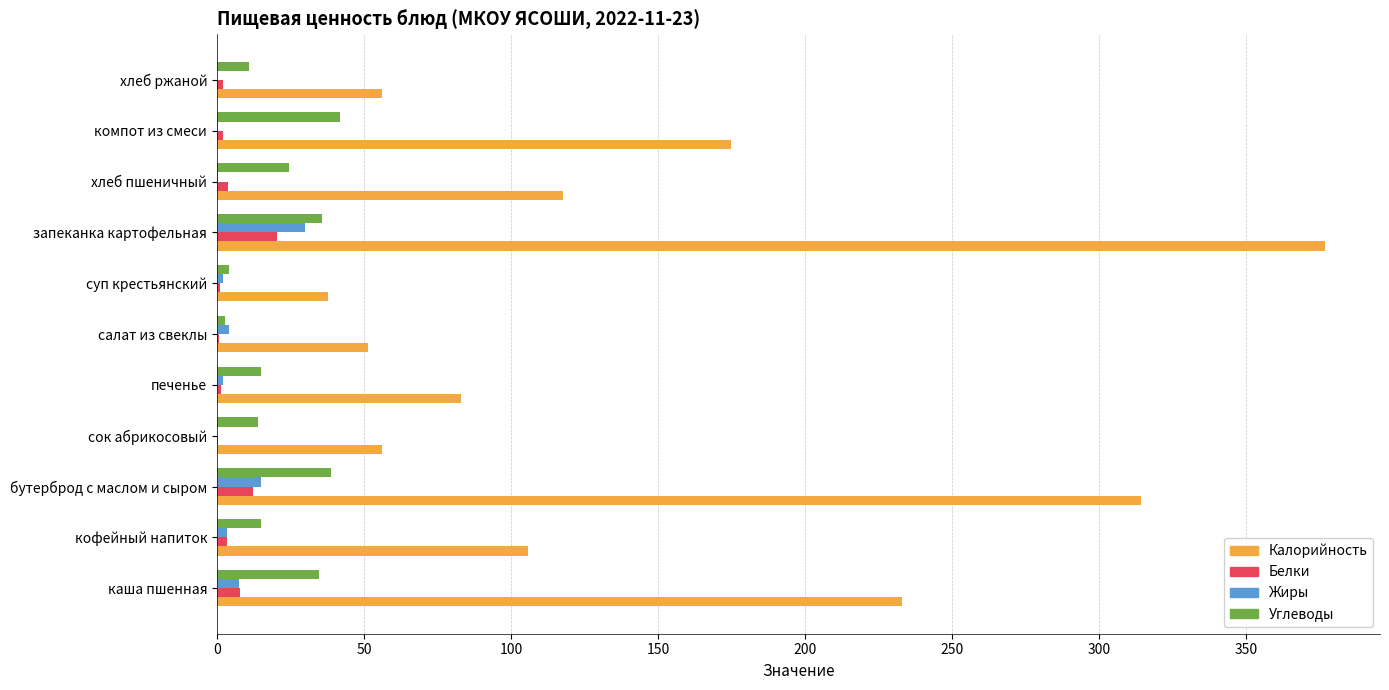

What is the sum of all Белки values?

55.2